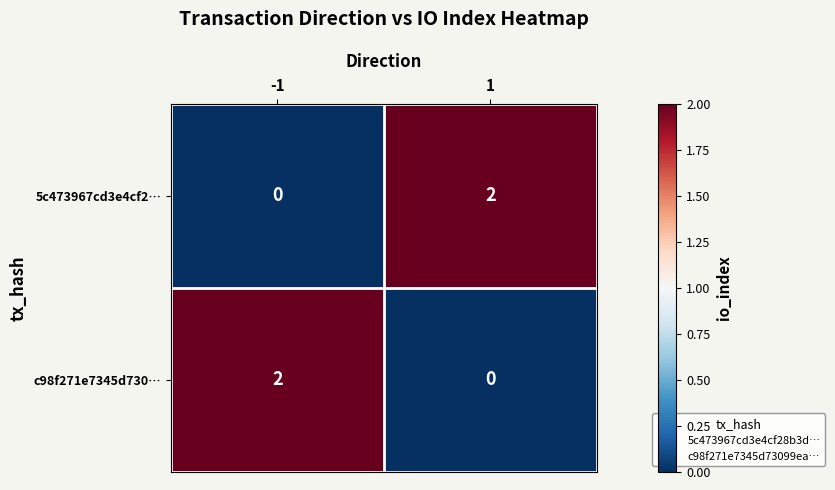

List the labels in order of c98f271e7345d730… value, smallest first.

1, -1